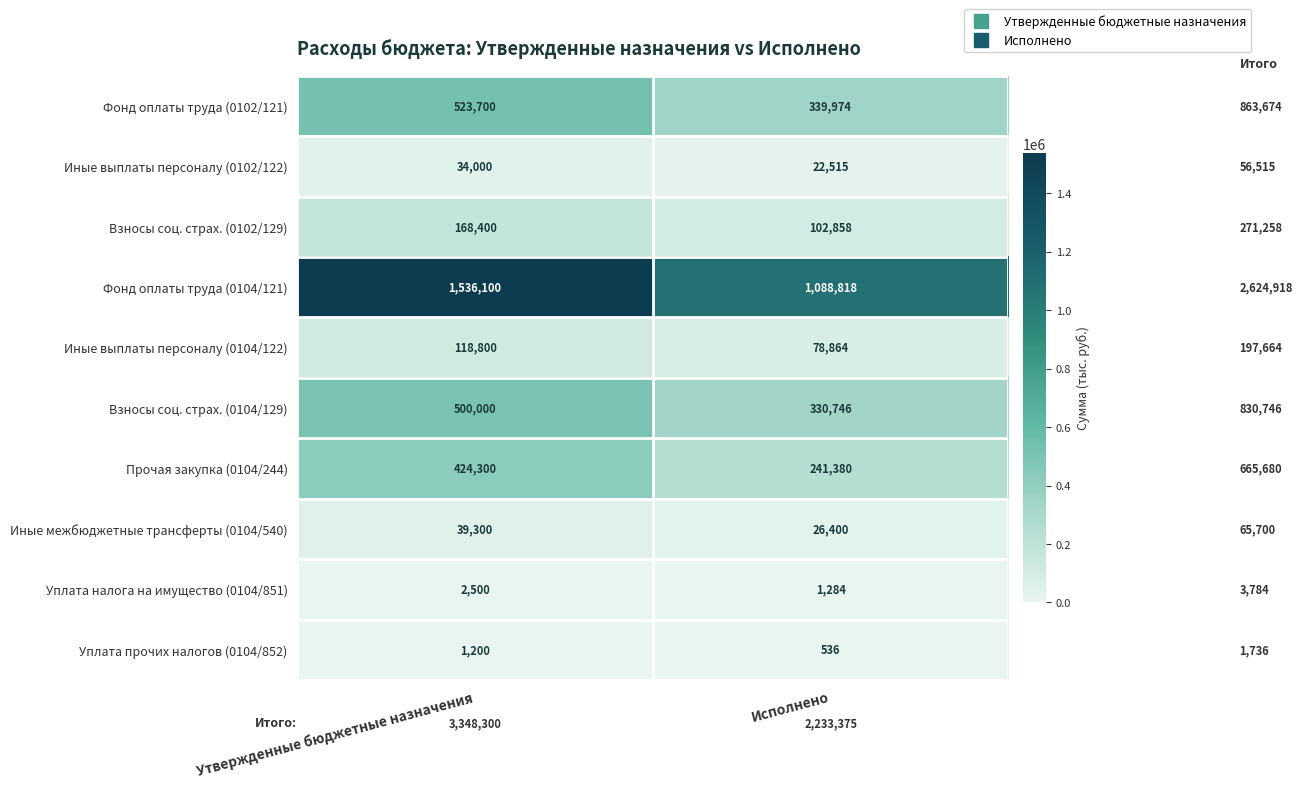

What is the difference between the Взносы соц. страх. (0104/129) values at Исполнено and Утвержденные бюджетные назначения?

169254